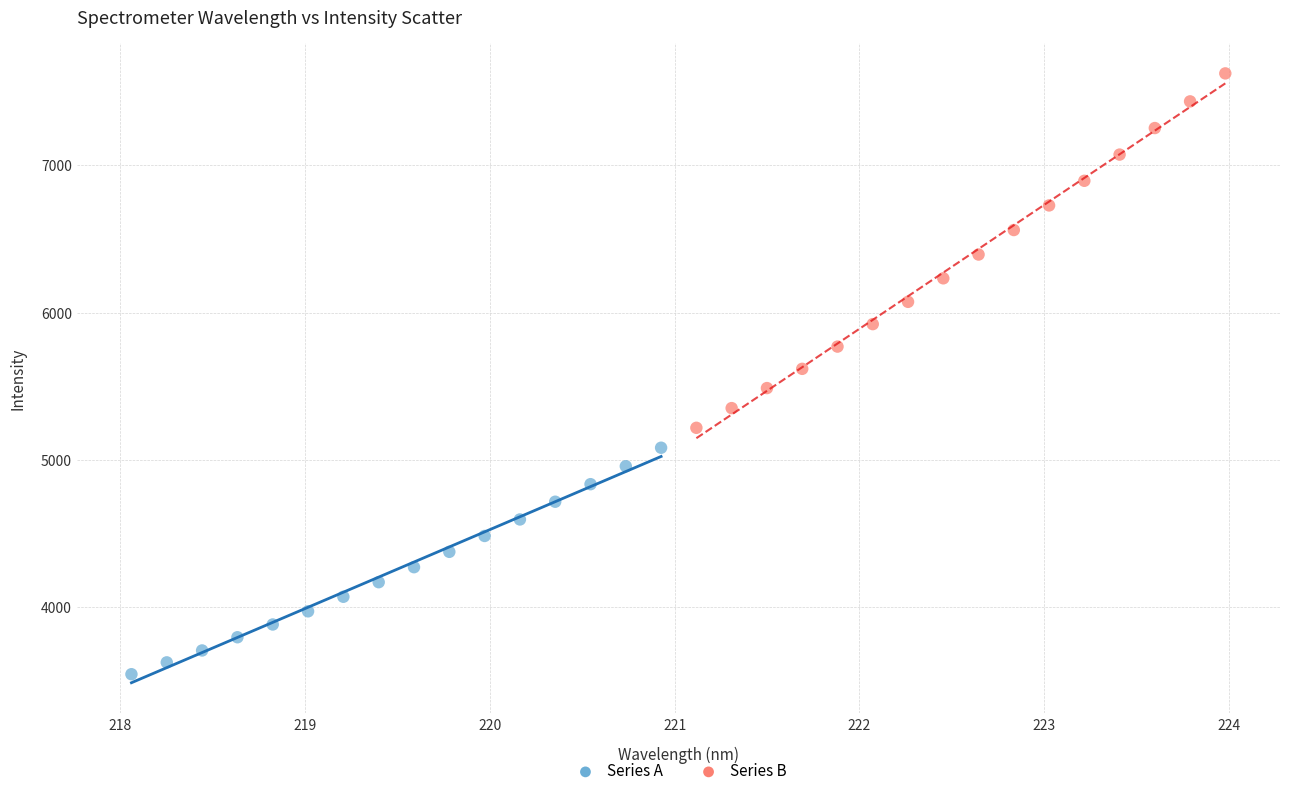

Which series reaches the maximum Y coordinate?

Series B